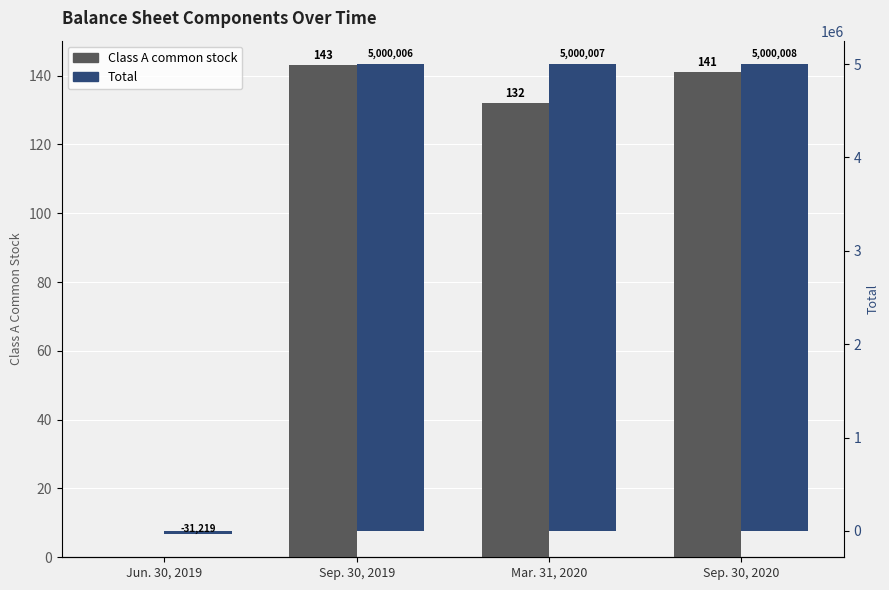

True or false: Class A common stock has a value of 132 at Mar. 31, 2020.

True